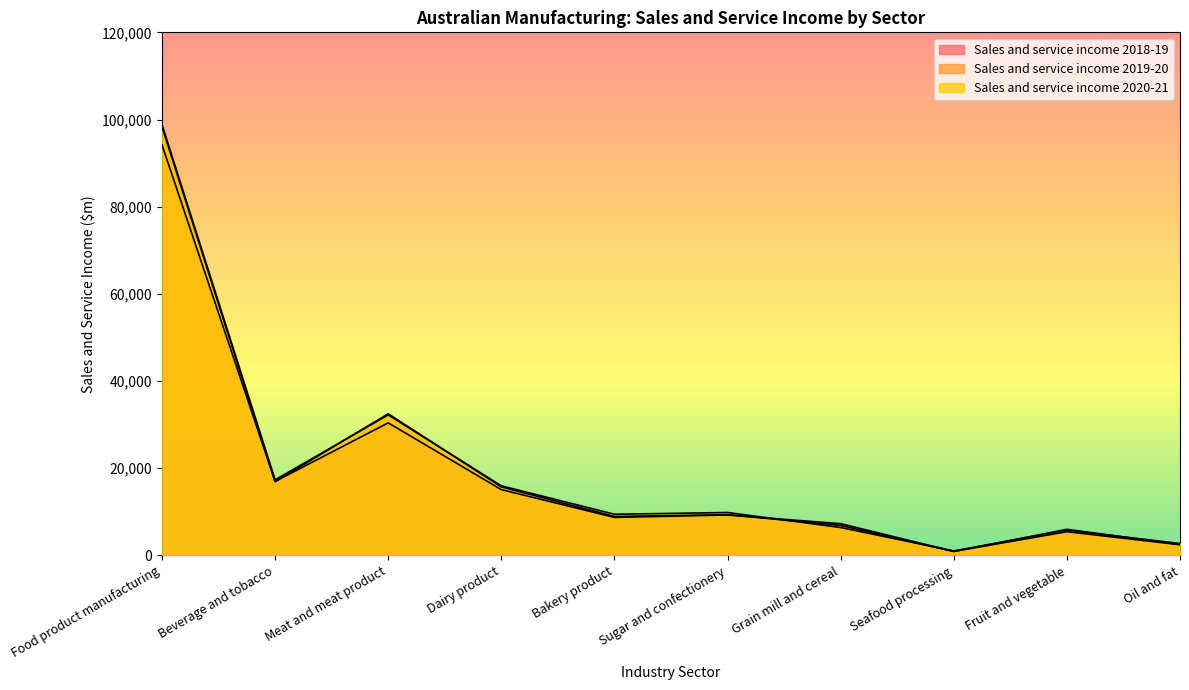

True or false: Sales and service income 2020-21 has more than 0 points higher than both neighbors.

True